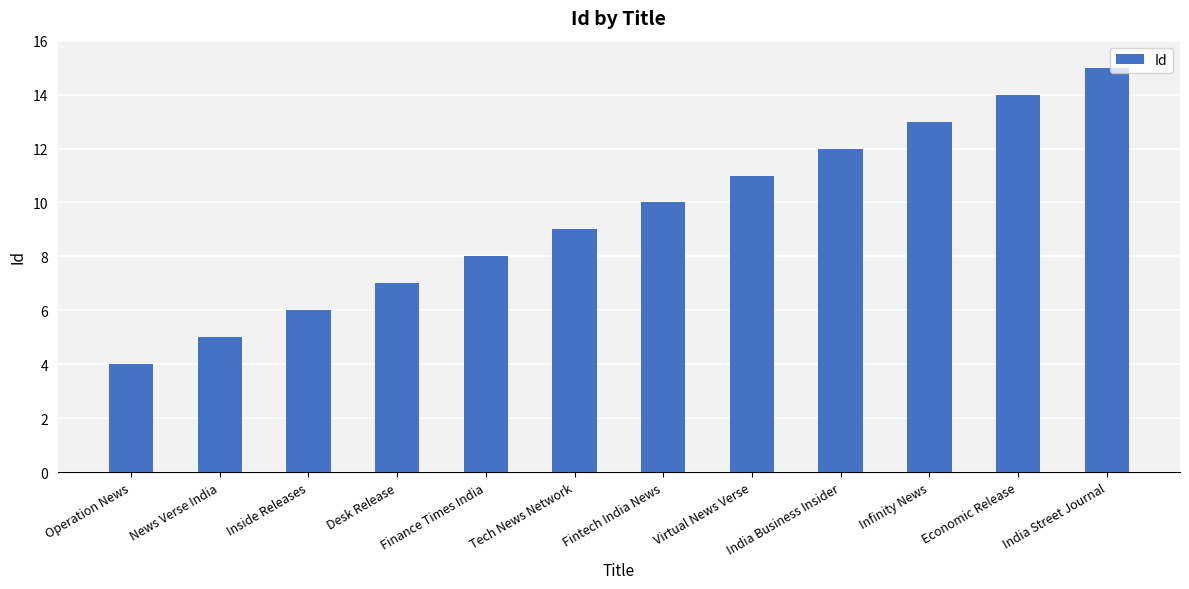

Reading right to left, list all the values displayed in this chart.

India Street Journal=15	Economic Release=14	Infinity News=13	India Business Insider=12	Virtual News Verse=11	Fintech India News=10	Tech News Network=9	Finance Times India=8	Desk Release=7	Inside Releases=6	News Verse India=5	Operation News=4